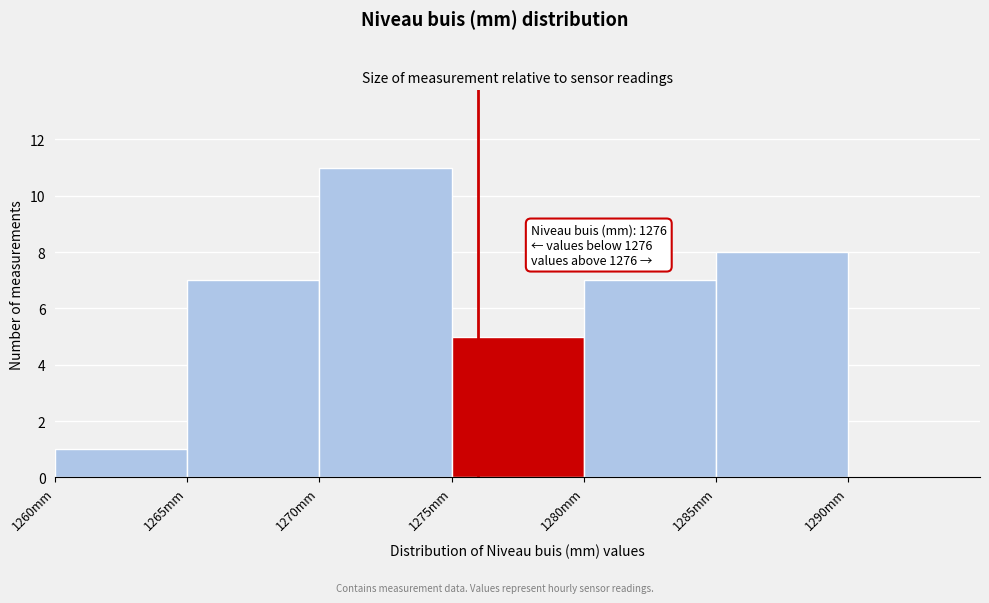

Over which range of the x-axis is the bar tallest?

1270 to 1275